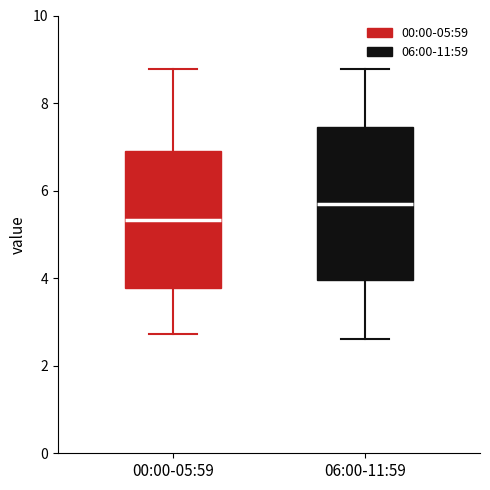

Comparing the boxes themselves (not the whiskers), which one is the tallest?

06:00-11:59